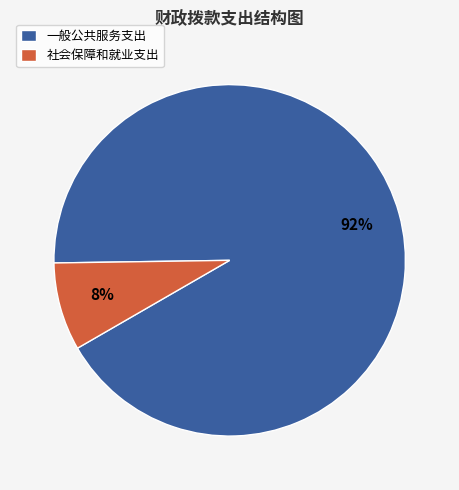

To the nearest percent, what is the combined percentage of 社会保障和就业支出 and 一般公共服务支出?

100%